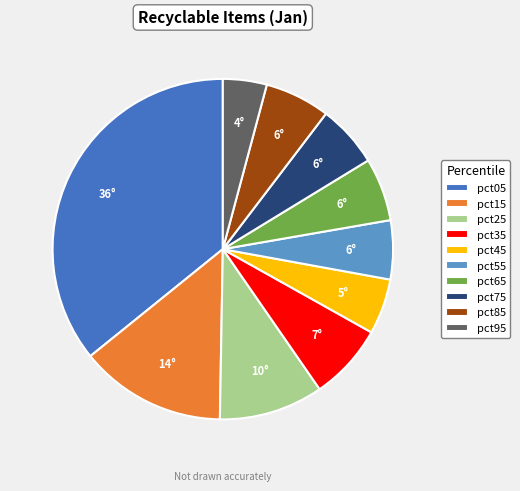

Between pct95 and pct35, which is larger?

pct35